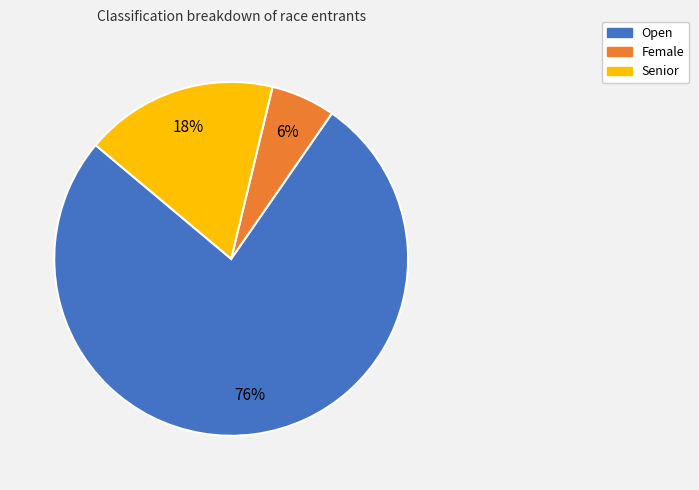

Approximately how many times larger is the value at Senior compared to Female?

3.0